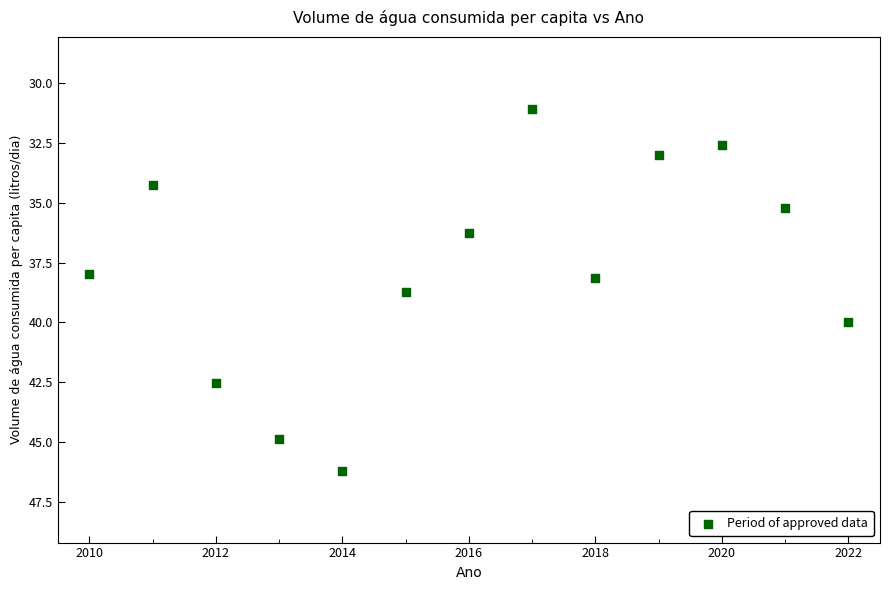

What is the range of Y values (max minus min)?

15.1